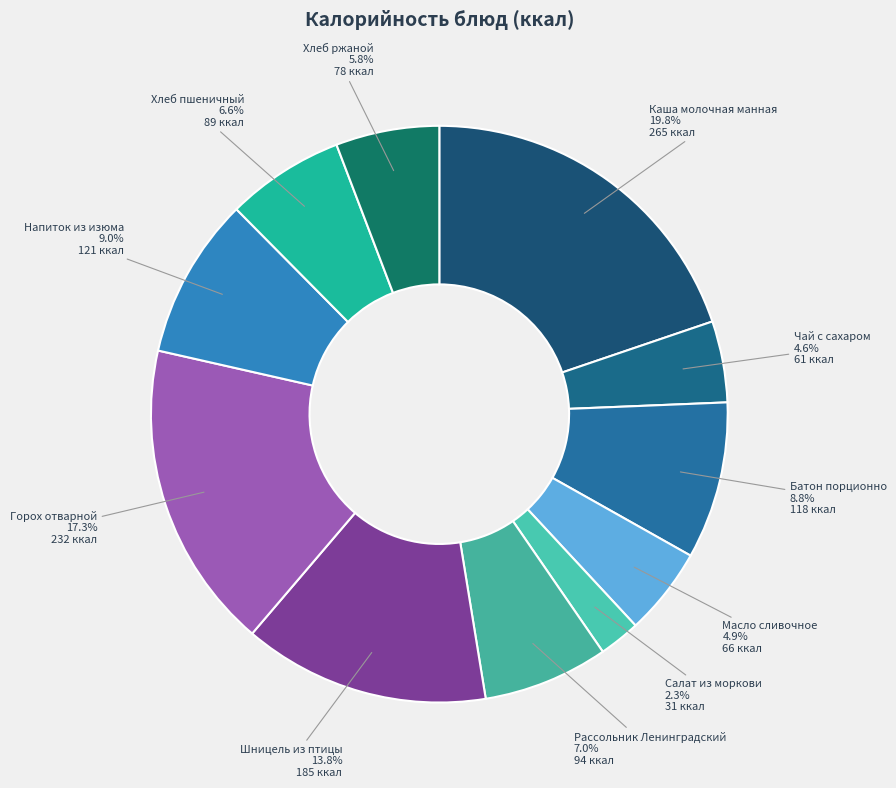

Does any single category account for the majority?

No